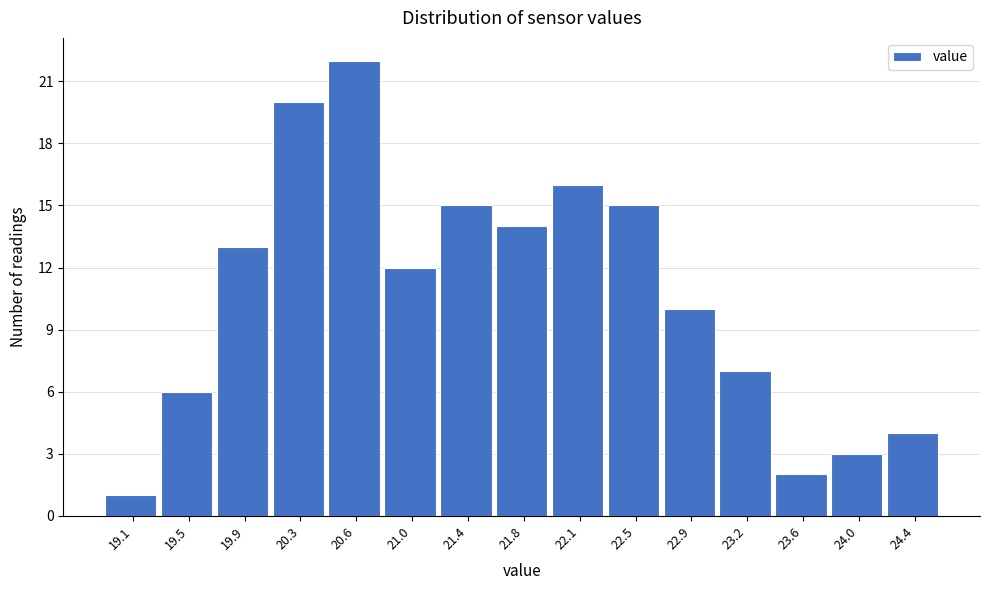

Reading left to right, list all the values displayed in this chart.

1	6	13	20	22	12	15	14	16	15	10	7	2	3	4